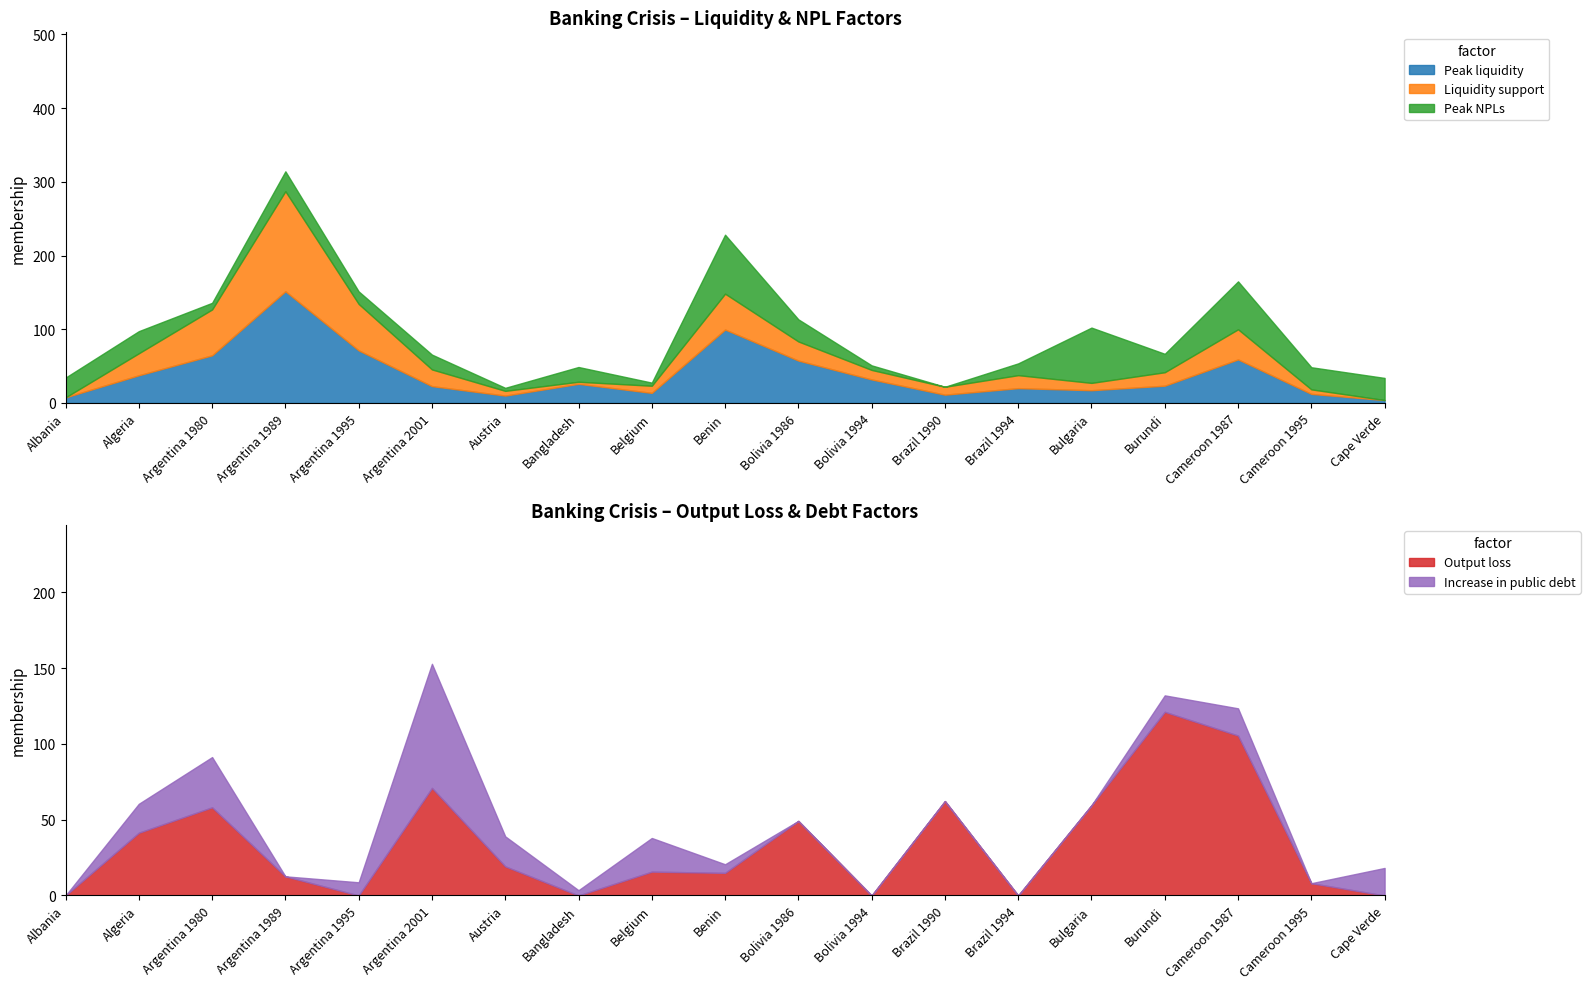

Which series ends up on top after the final intersection of Increase in public debt and Liquidity support?

Increase in public debt